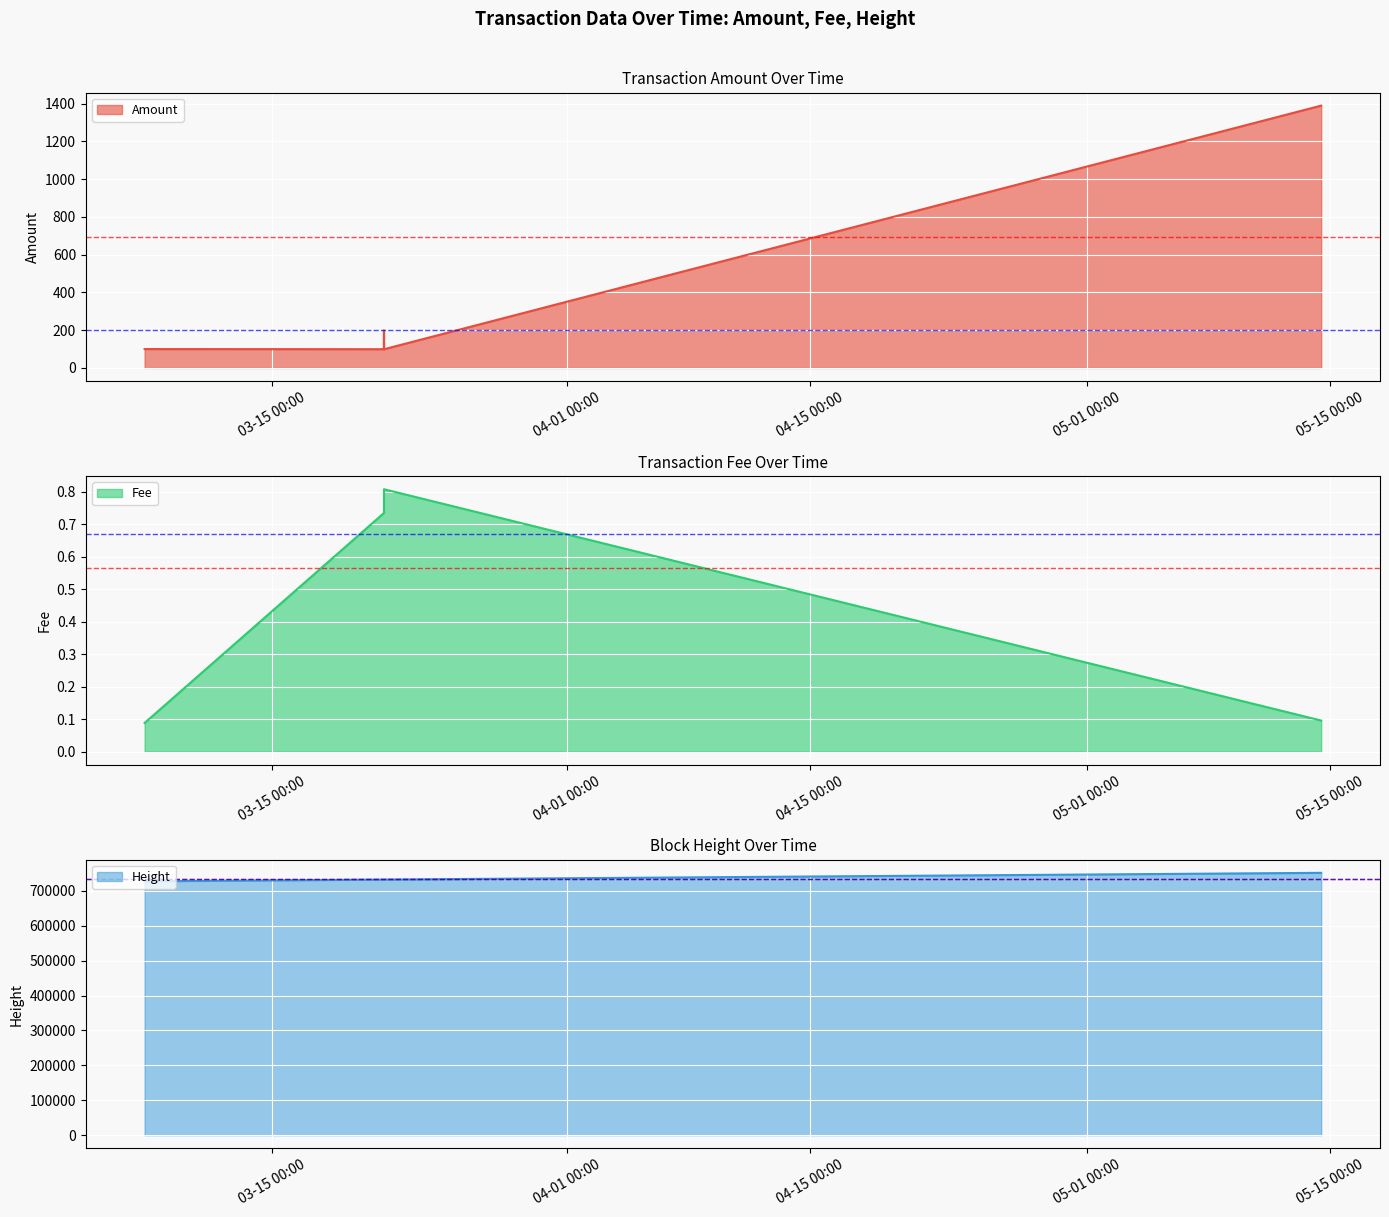

The Height series shows 732153.0 at 04-01 00:00. True or false?

True